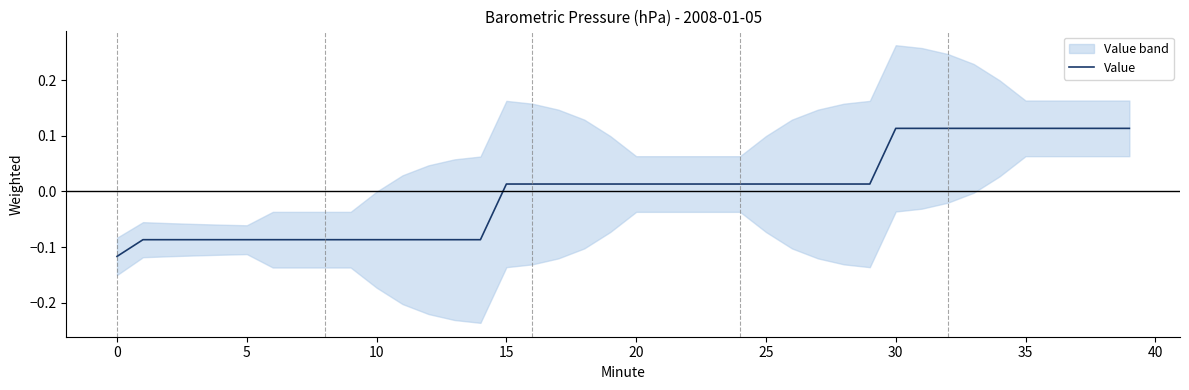

True or false: the data has more than 0 interior local peaks.

False